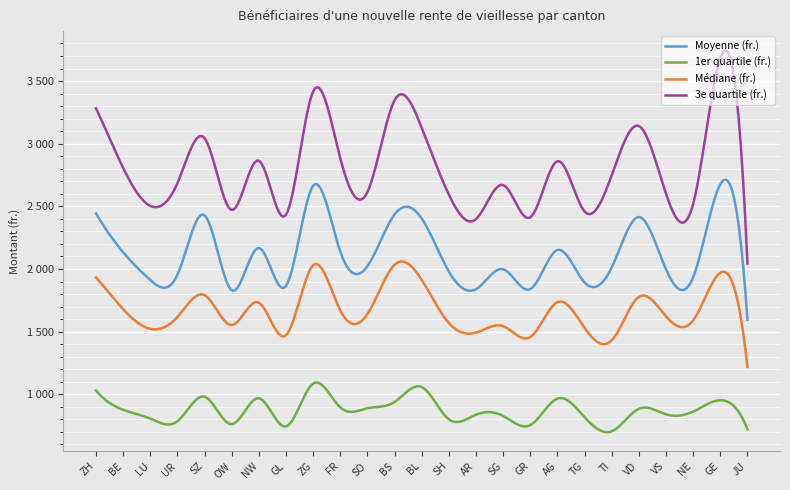

True or false: 3e quartile (fr.) and 1er quartile (fr.) cross at least once.

False